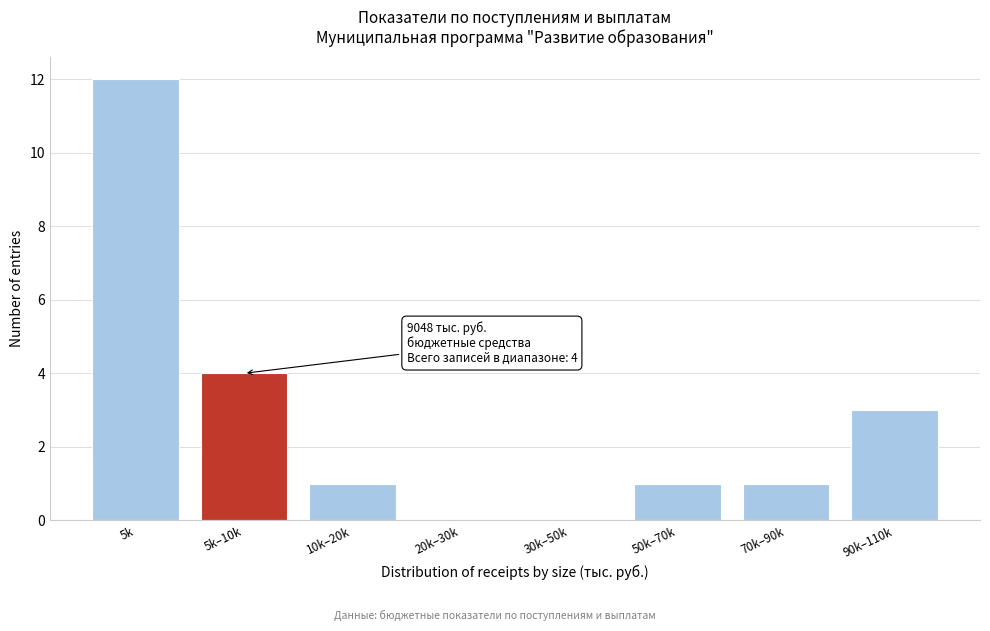

Reading right to left, extract all data points from this chart.

90k–110k=3	70k–90k=1	50k–70k=1	30k–50k=0	20k–30k=0	10k–20k=1	5k–10k=4	5k=12